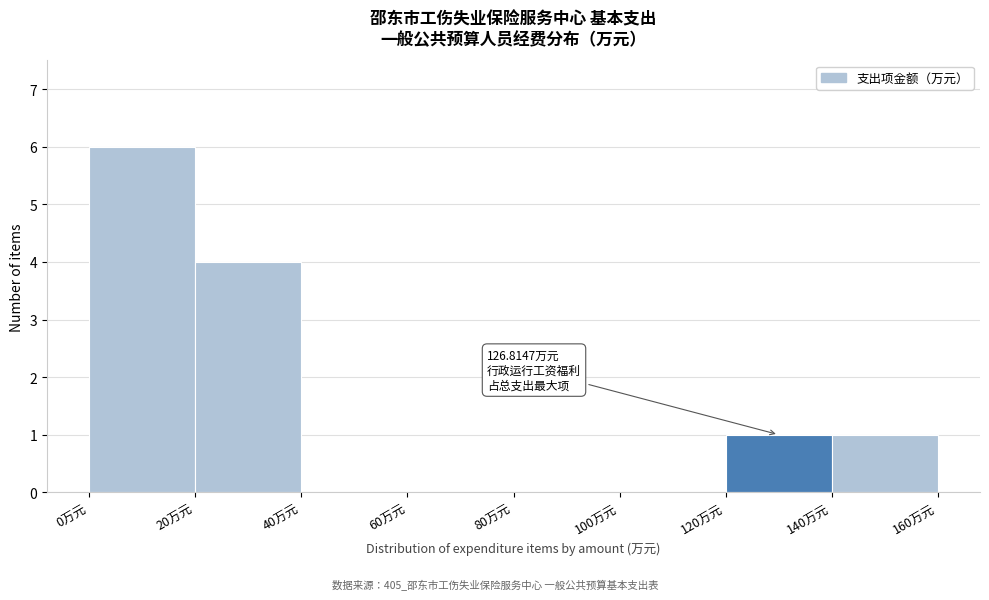

Over which range of the x-axis is the bar tallest?

0 to 20